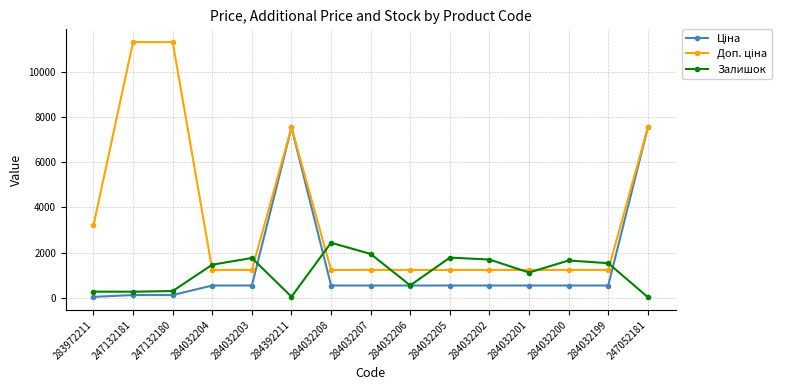

In Залишок, how many points are lower than both neighbors (excluding endpoints)?

4